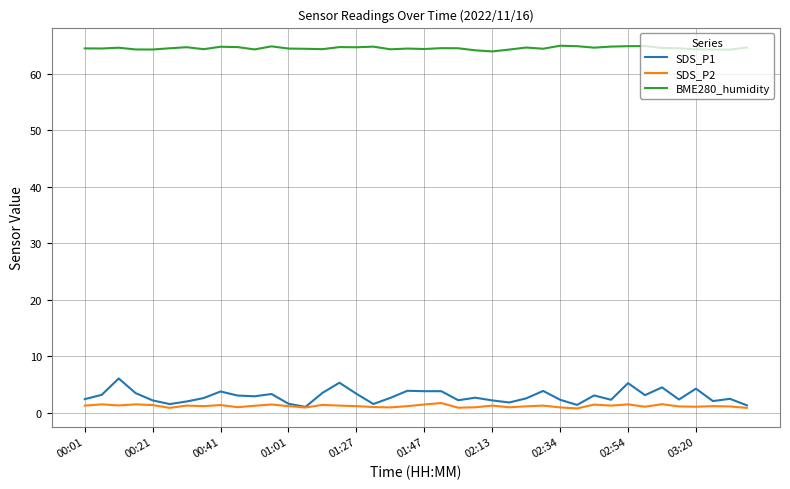

True or false: BME280_humidity and SDS_P1 cross at least once.

False